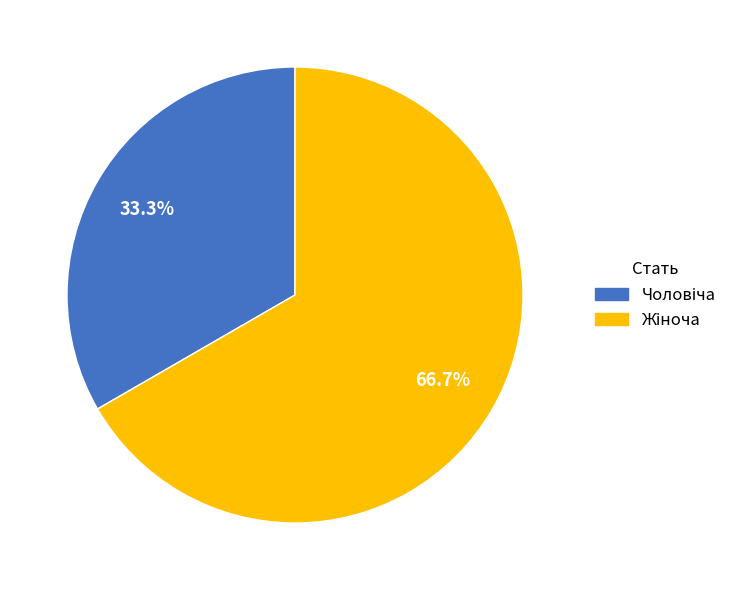

True or false: Чоловіча accounts for 21% of the total.

False